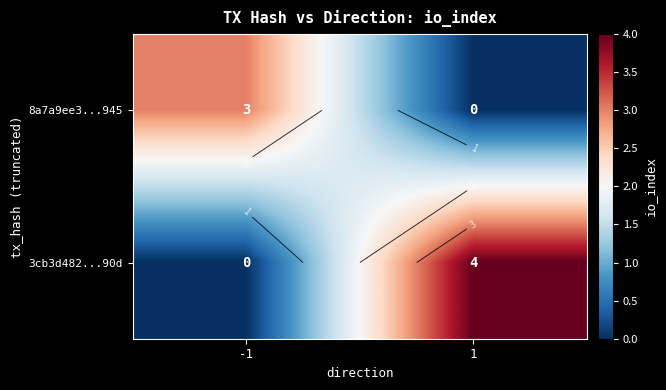

How many 8a7a9ee3...945 values are between 0 and 3?

2